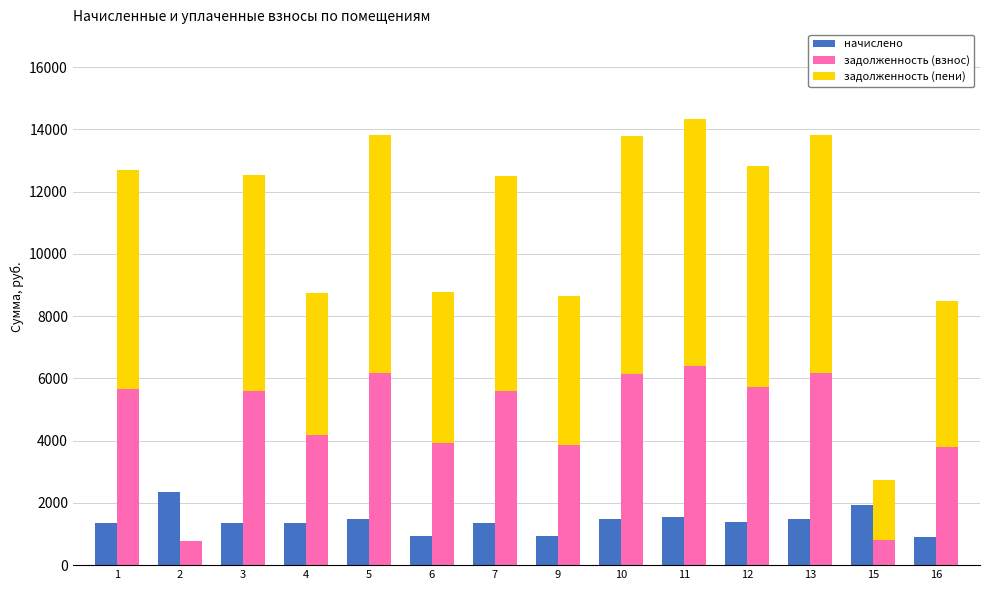

Are the bars horizontal?

No